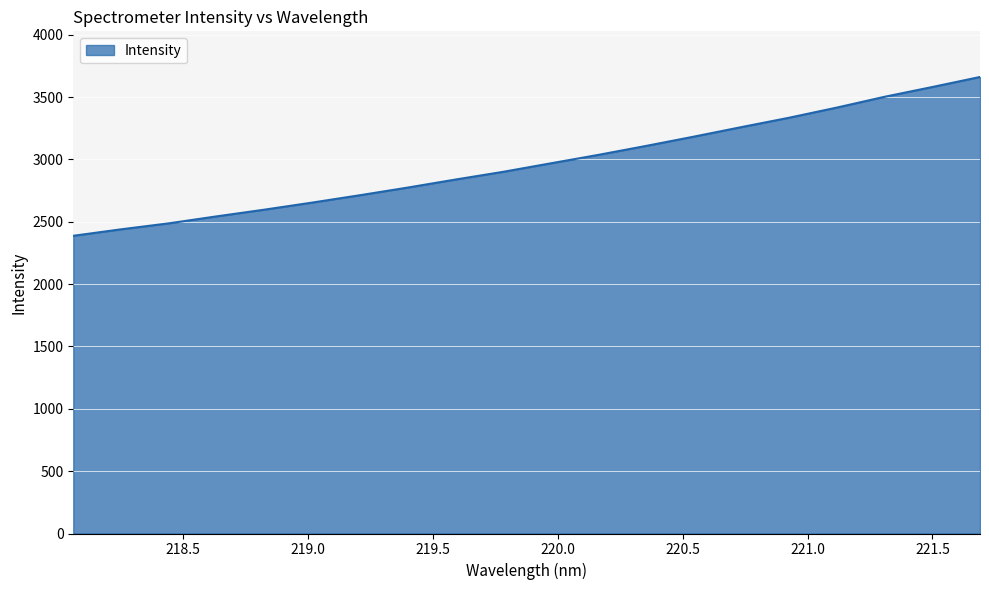

What is the difference between the maximum and minimum values?

1273.5